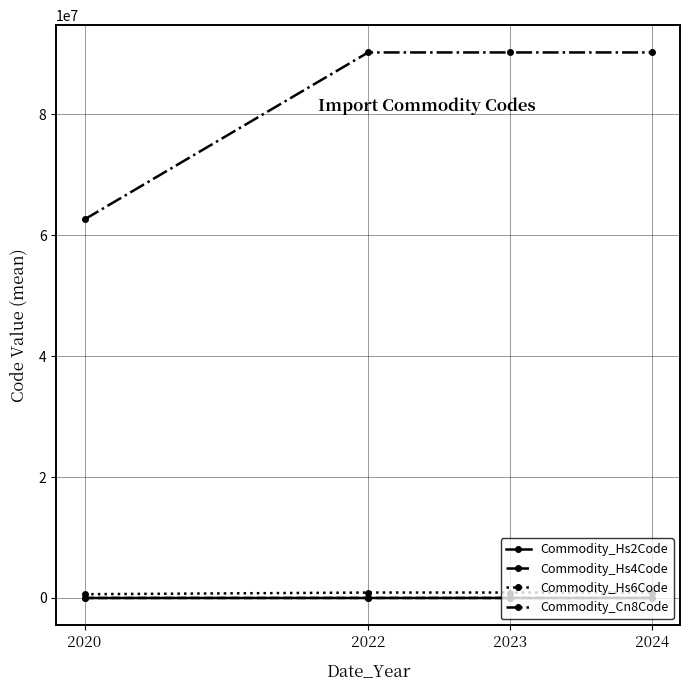

The value of Commodity_Hs4Code at 2023 is 9018.0. True or false?

True